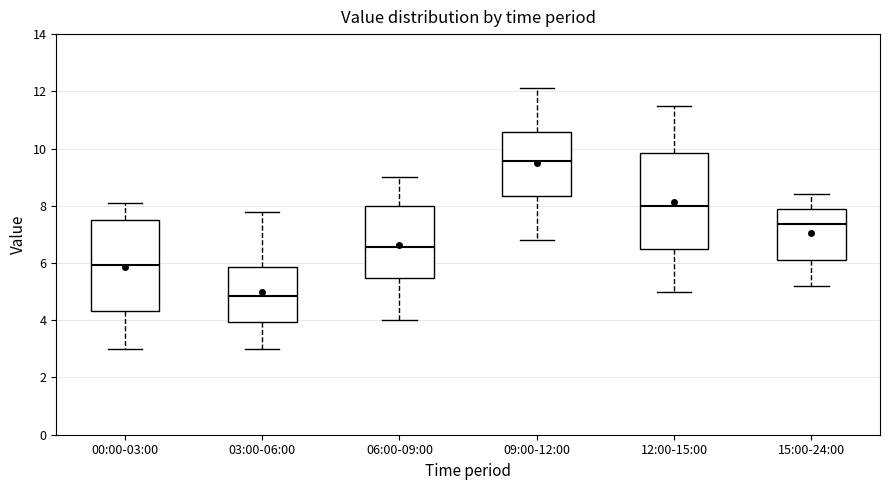

Which box has the highest median line?

09:00-12:00